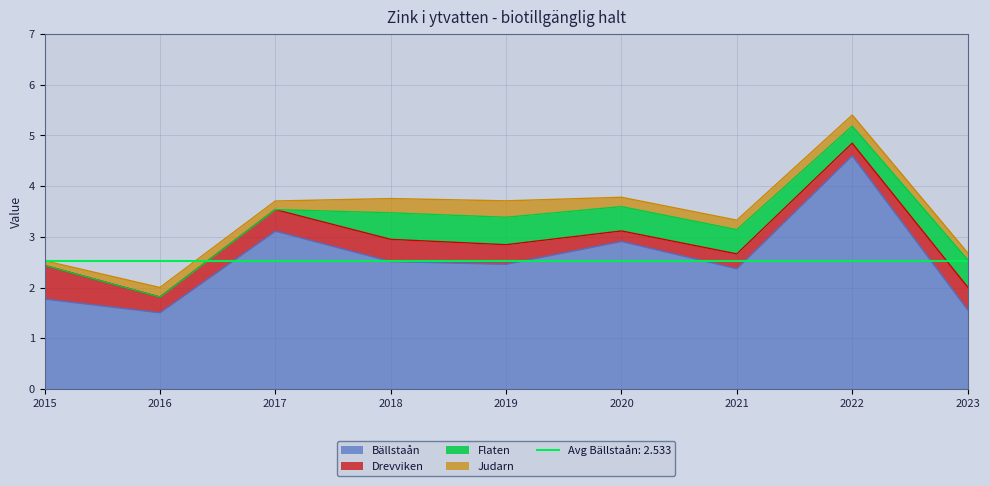

What is the value of the Flaten point at the 6th from the left?

0.5